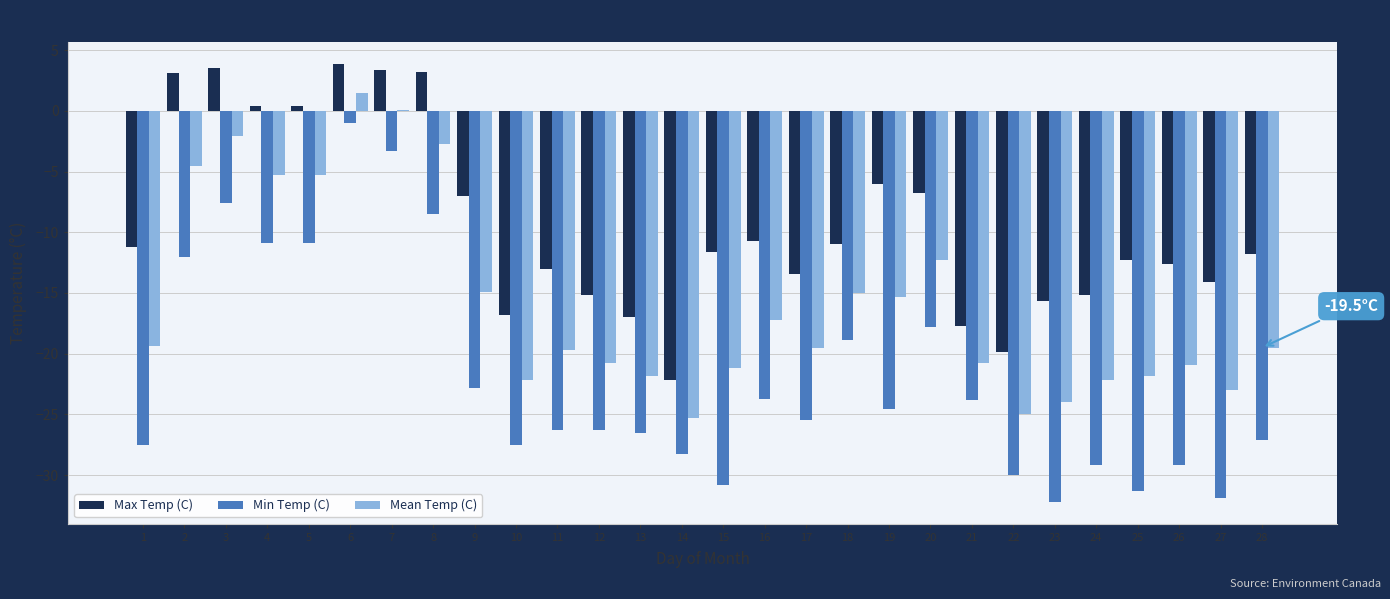

How many categories are shown in the chart?

28